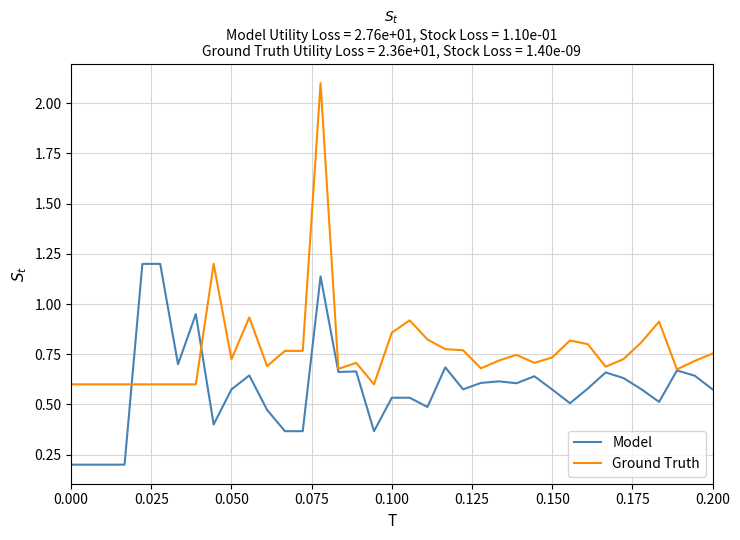

What is the greatest value displayed?

2.1